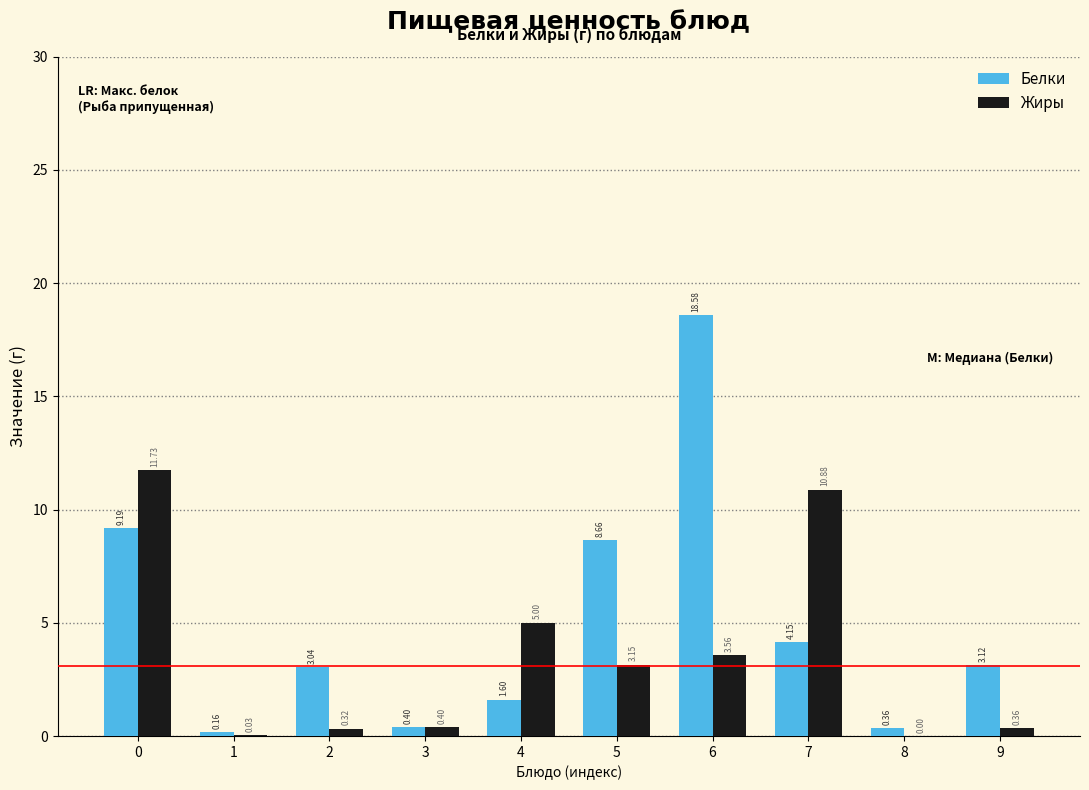

What is the sum of all Белки values?

49.3